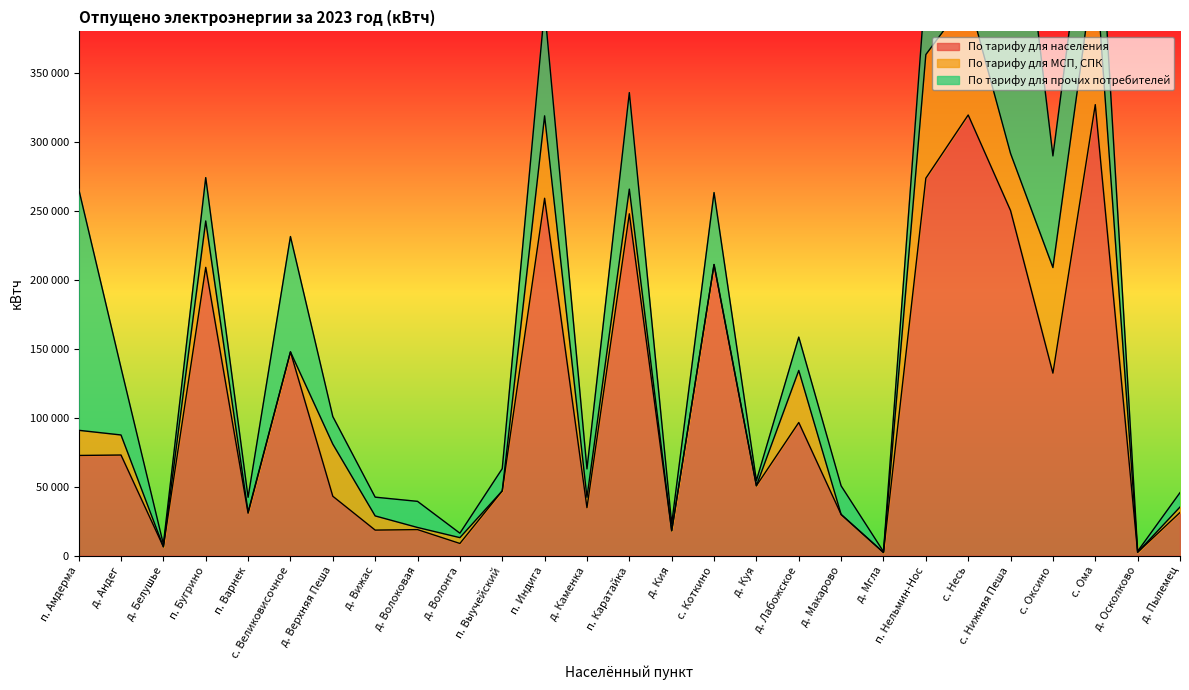

How many categories are shown in the chart?

27